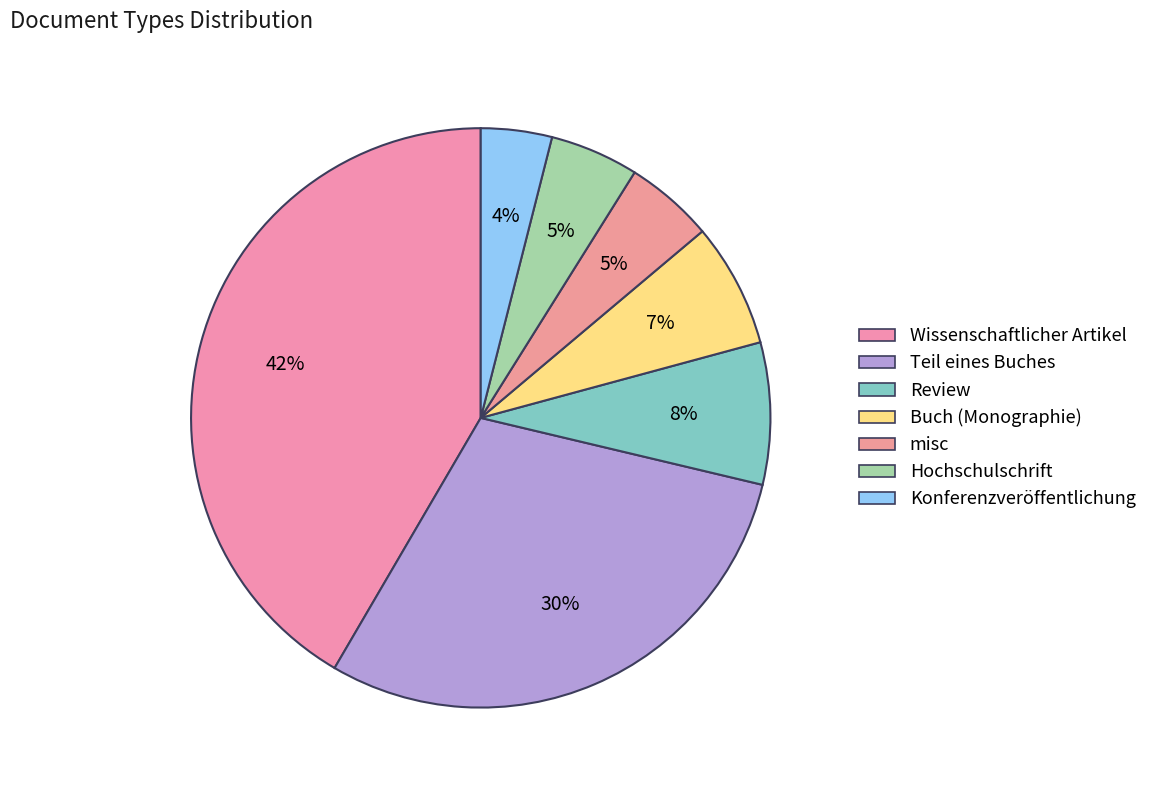

Which category has the smallest portion of the pie?

Konferenzveröffentlichung